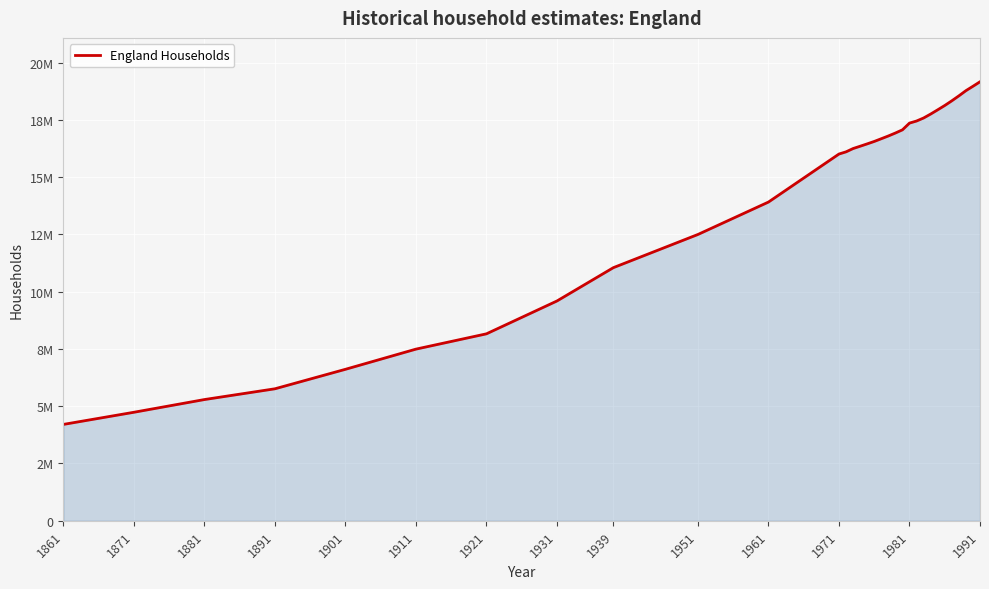

Does the chart have visible grid lines?

Yes